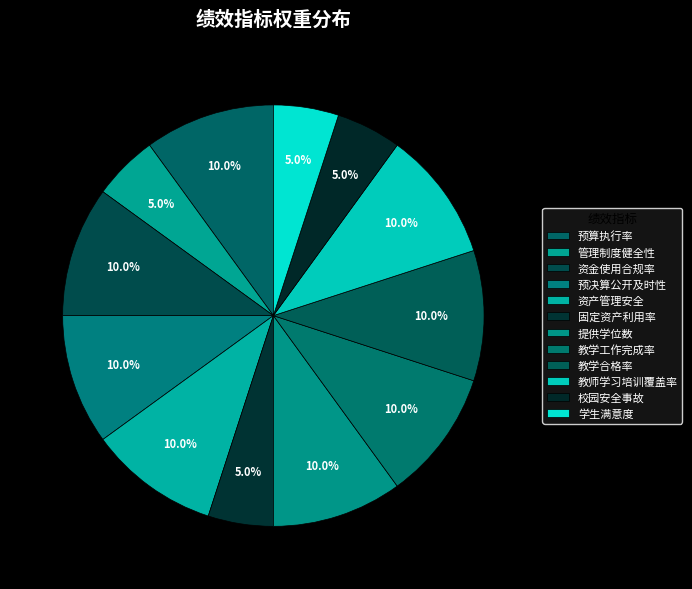

Does 资金使用合规率 represent more than half of the total?

No